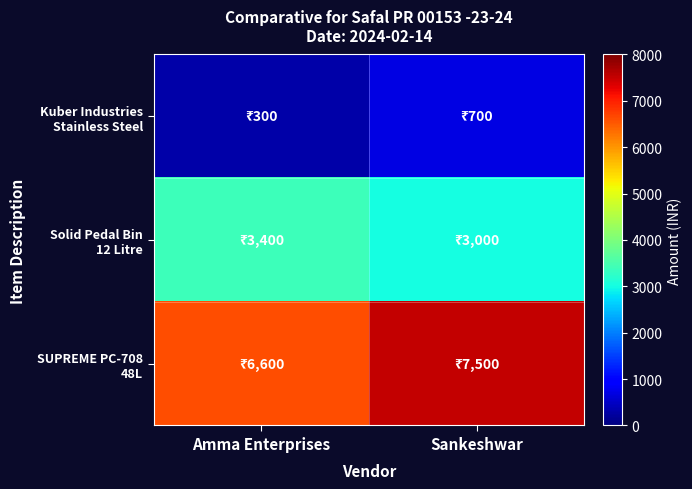

List the series in order of their overall mean, lowest first.

Kuber Industries Stainless Steel, Solid Pedal Bin 12 Litre, SUPREME PC-708 48L